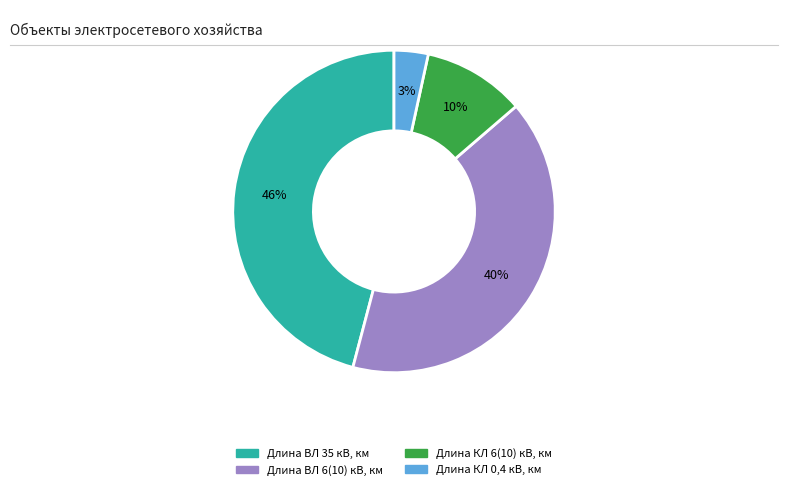

To the nearest percent, what portion does Длина ВЛ 6(10) кВ, км represent?

40%